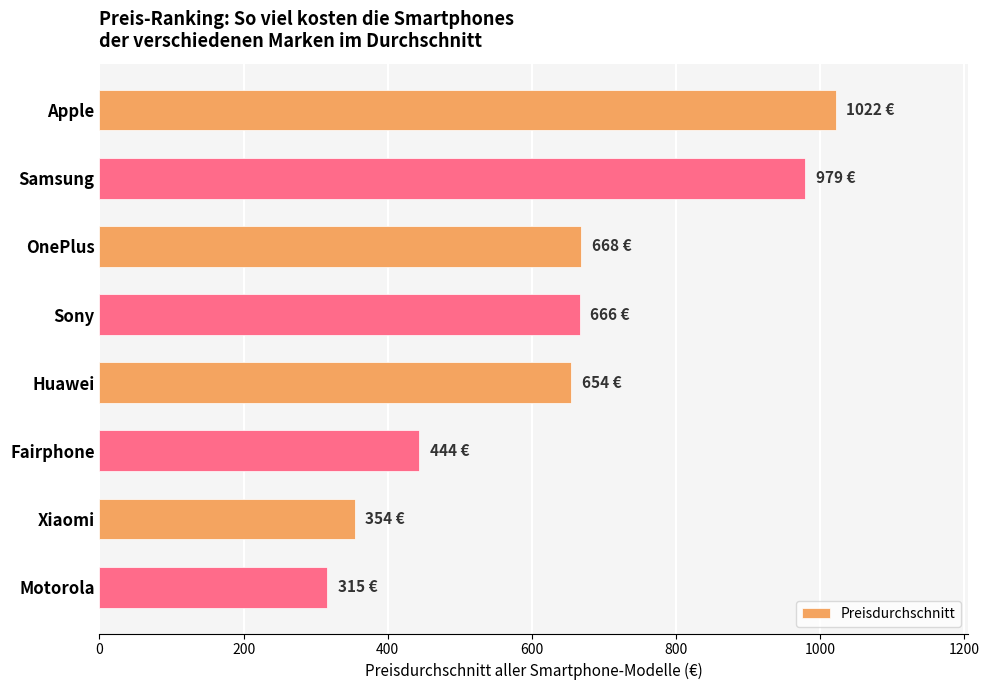

What is the label of the 7th bar from the top?

Xiaomi